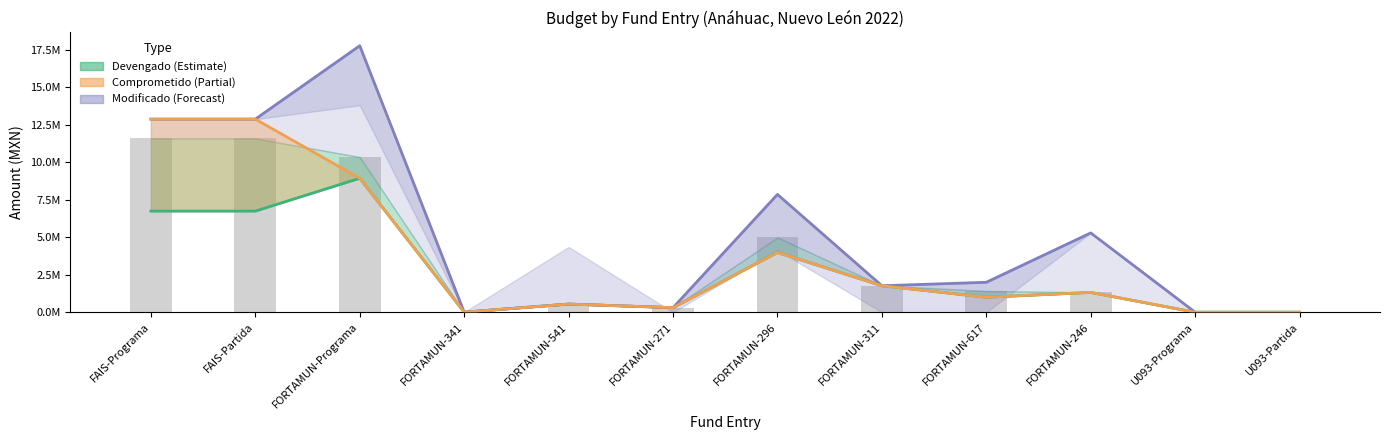

What is the maximum value for Modificado?

17786480.8